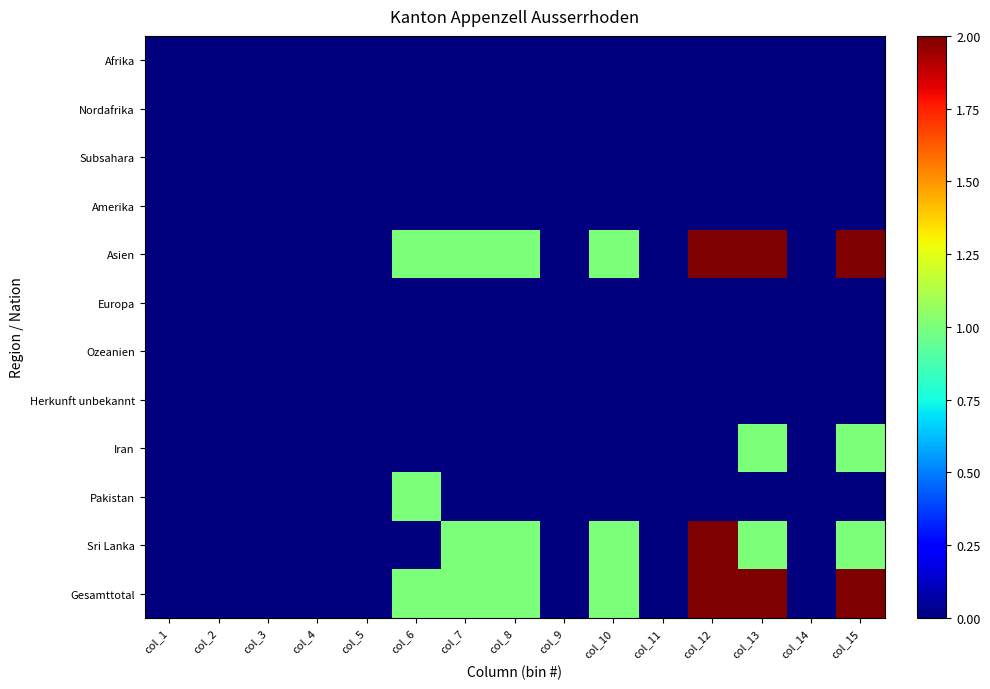

What is the greatest value displayed?

2